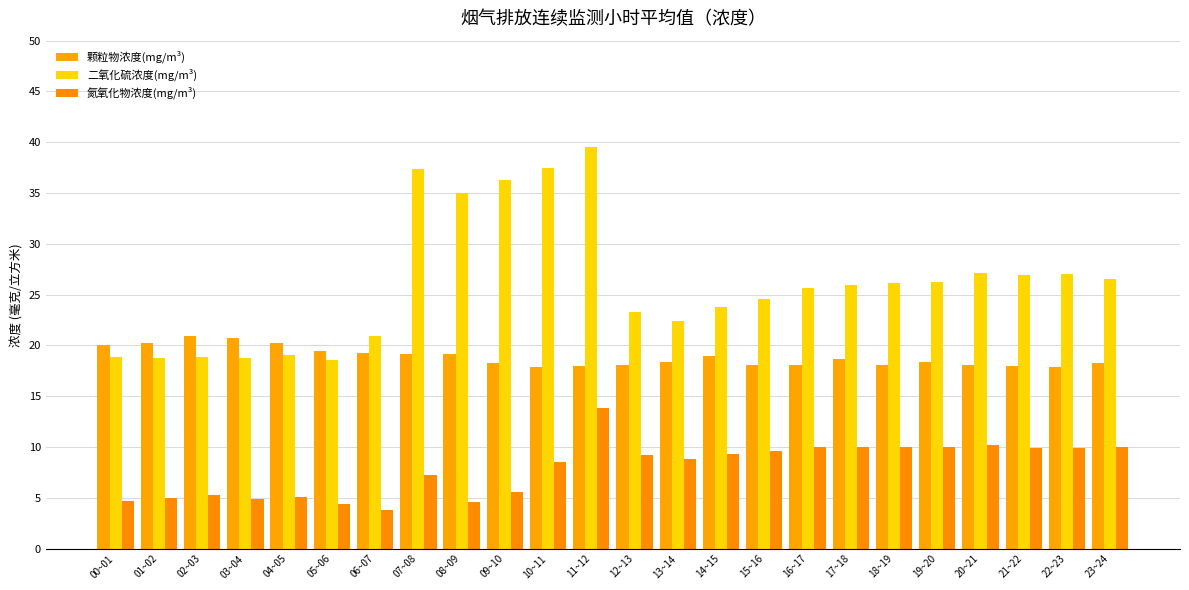

What is the label of the 15th bar from the right?

09~10